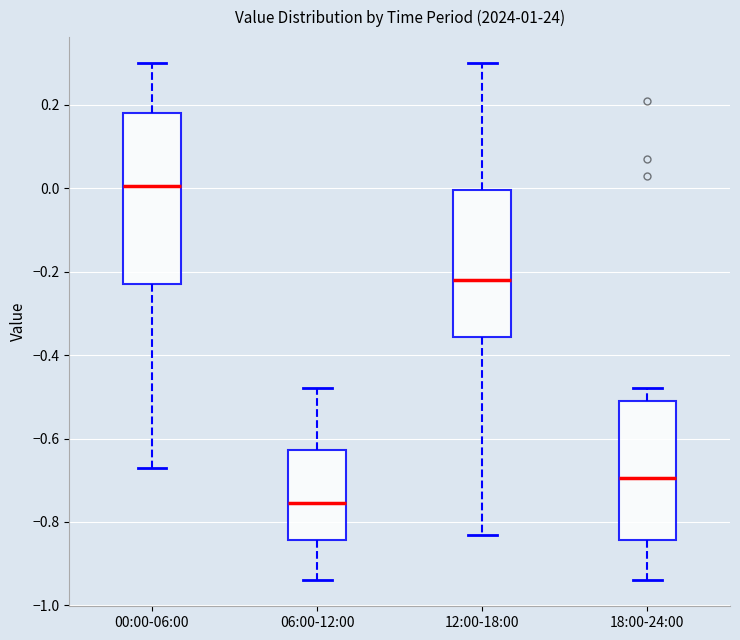

Comparing the boxes themselves (not the whiskers), which one is the tallest?

00:00-06:00